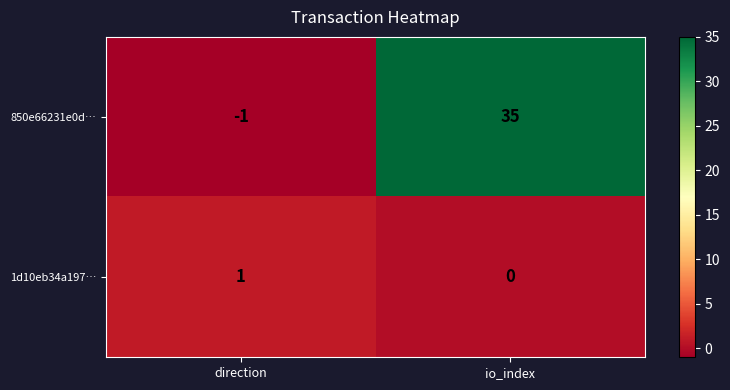

Reading left to right, what are all the values shown in this chart?

850e66231e0d…: direction=-1	io_index=35
1d10eb34a197…: direction=1	io_index=0